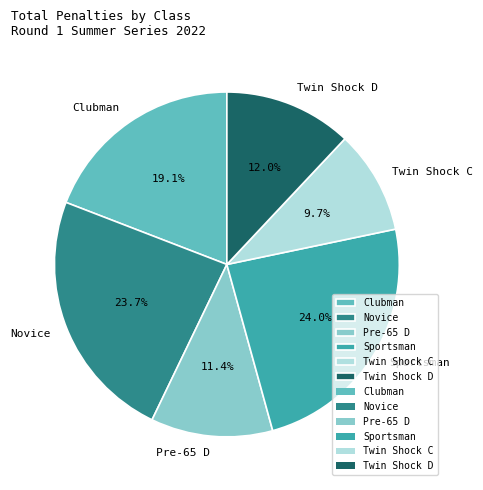

To the nearest percent, what is the combined percentage of Pre-65 D and Clubman?

31%